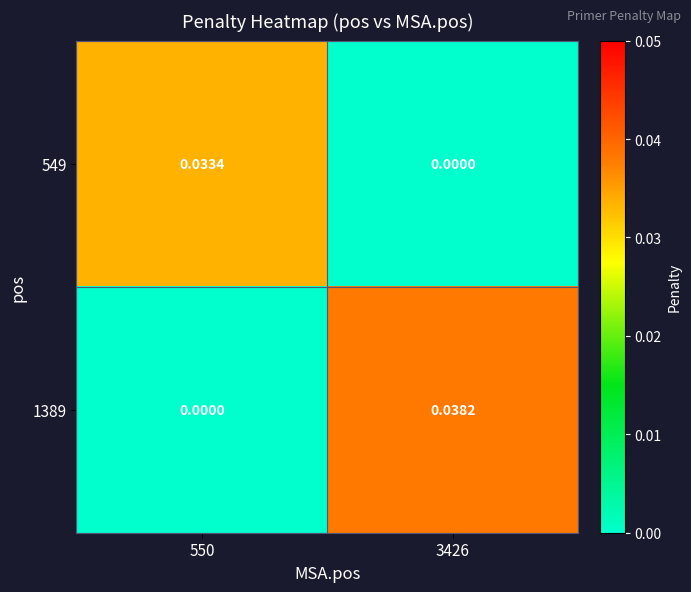

Is the value of 549 at 550 greater than the value of 1389 at 3426?

No